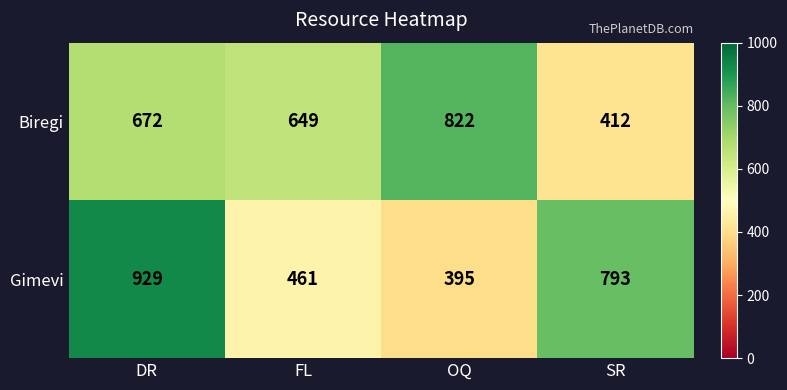

At how many categories does at least one series exceed 430?

4